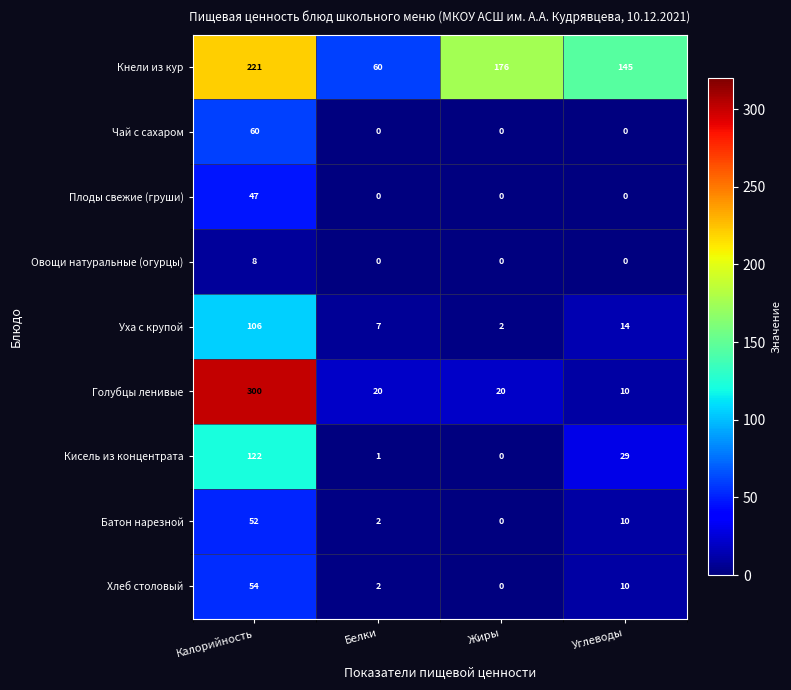

How many data points in Голубцы ленивые are less than 20?

1